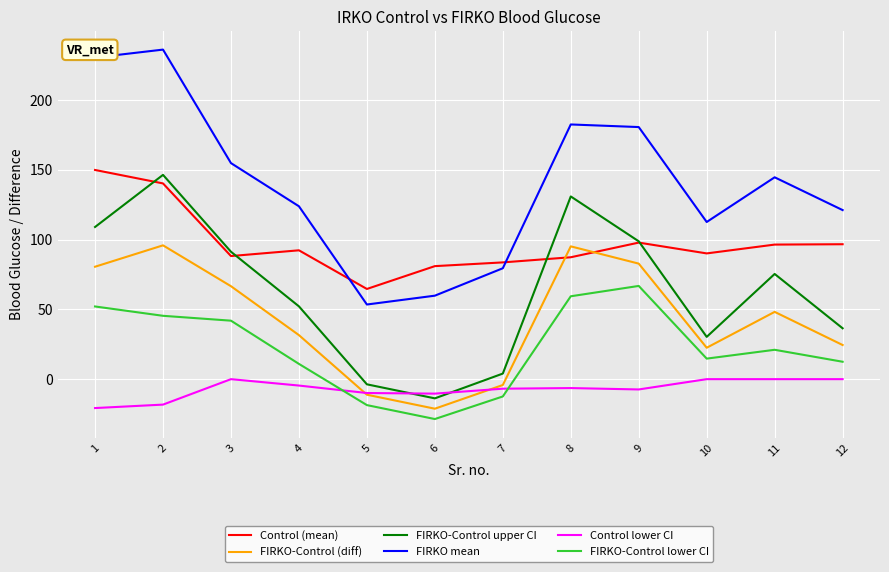

Is the value of FIRKO-Control lower CI at 9 greater than the value of FIRKO-Control (diff) at 11?

Yes